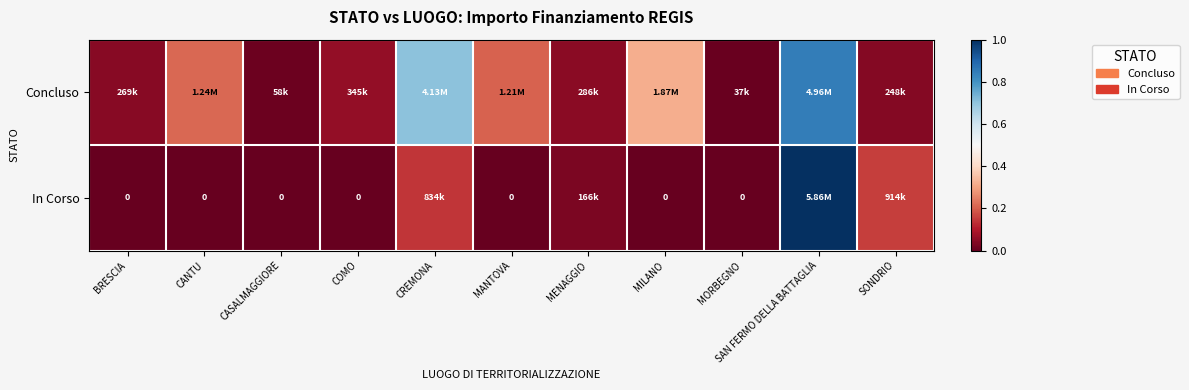

Which has a higher value, SAN FERMO DELLA BATTAGLIA or MILANO?

SAN FERMO DELLA BATTAGLIA